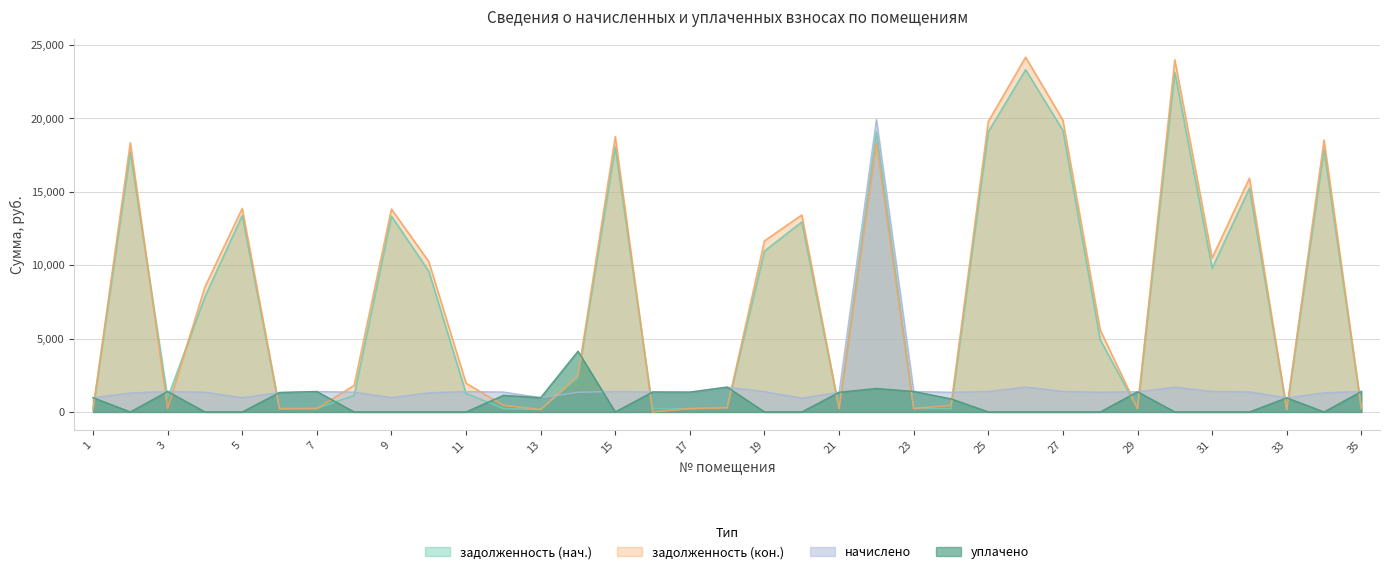

How many interior local peaks does the задолженность (нач.) series have?

10